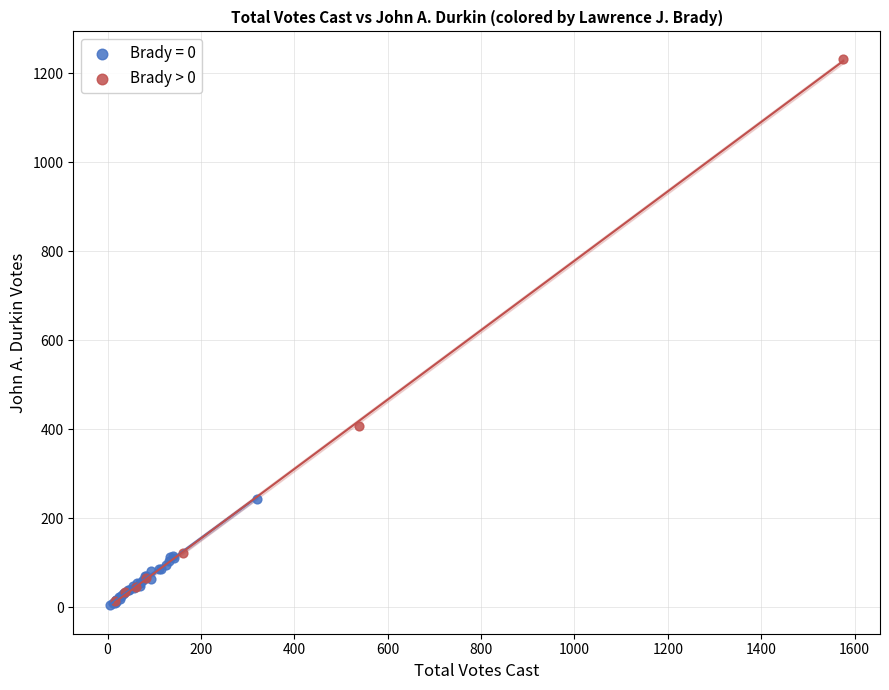

Which series has the widest spread of Y values?

Brady > 0